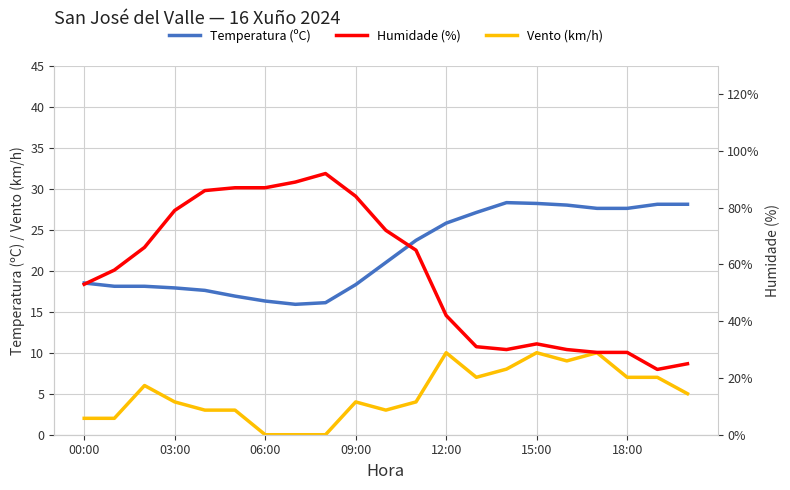

What is the highest value of the Vento (km/h) series?

10.0